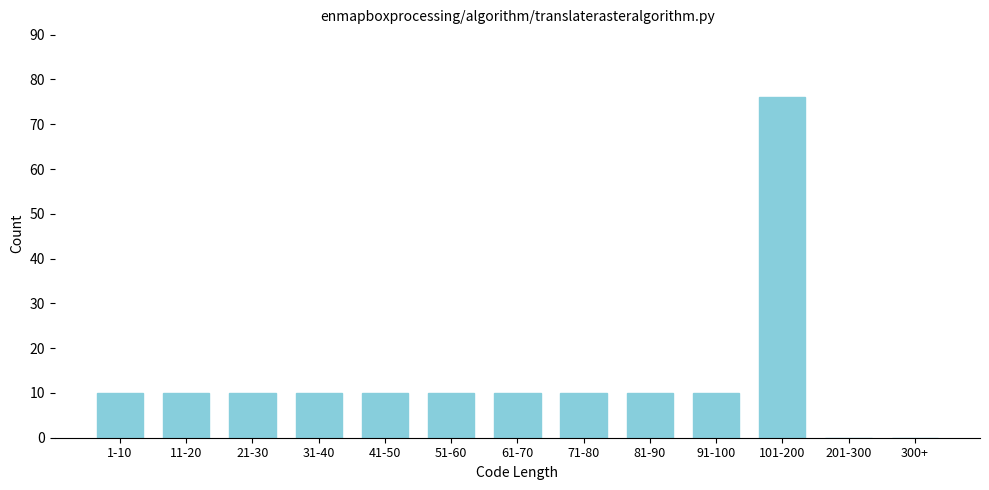

Reading right to left, transcribe all the data shown in this chart.

300+=0	201-300=0	101-200=76	91-100=10	81-90=10	71-80=10	61-70=10	51-60=10	41-50=10	31-40=10	21-30=10	11-20=10	1-10=10